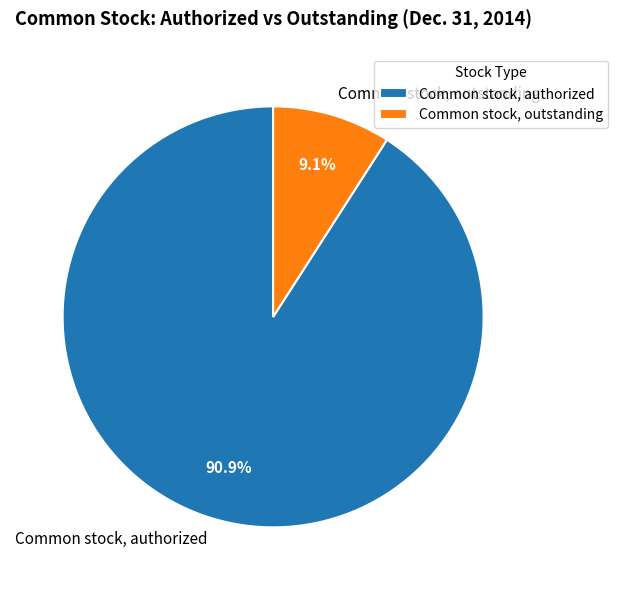

True or false: Common stock, outstanding accounts for 1% of the total.

False